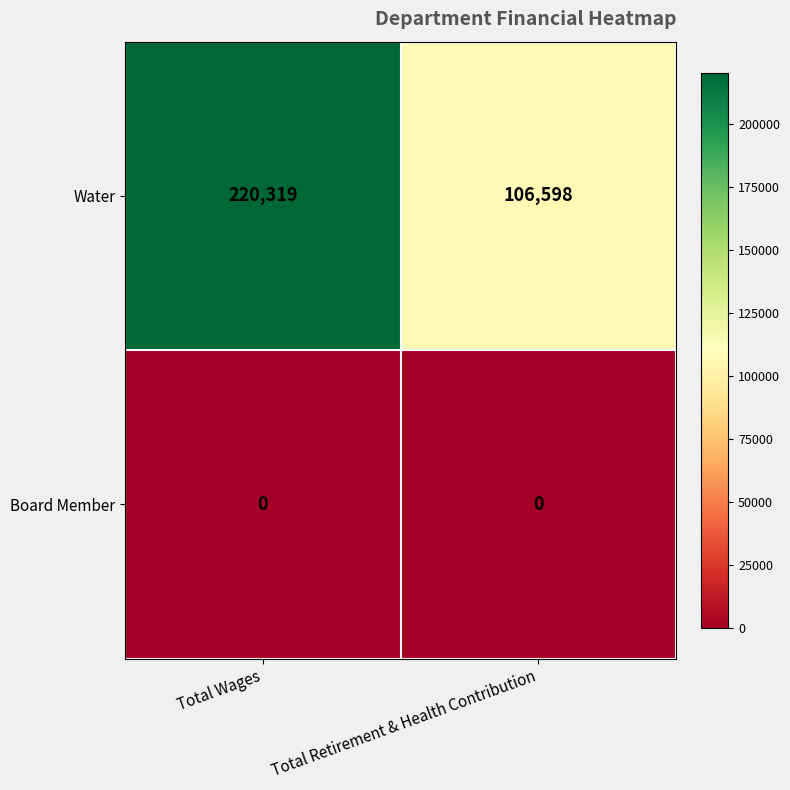

Read the Water value at Total Wages.

220319